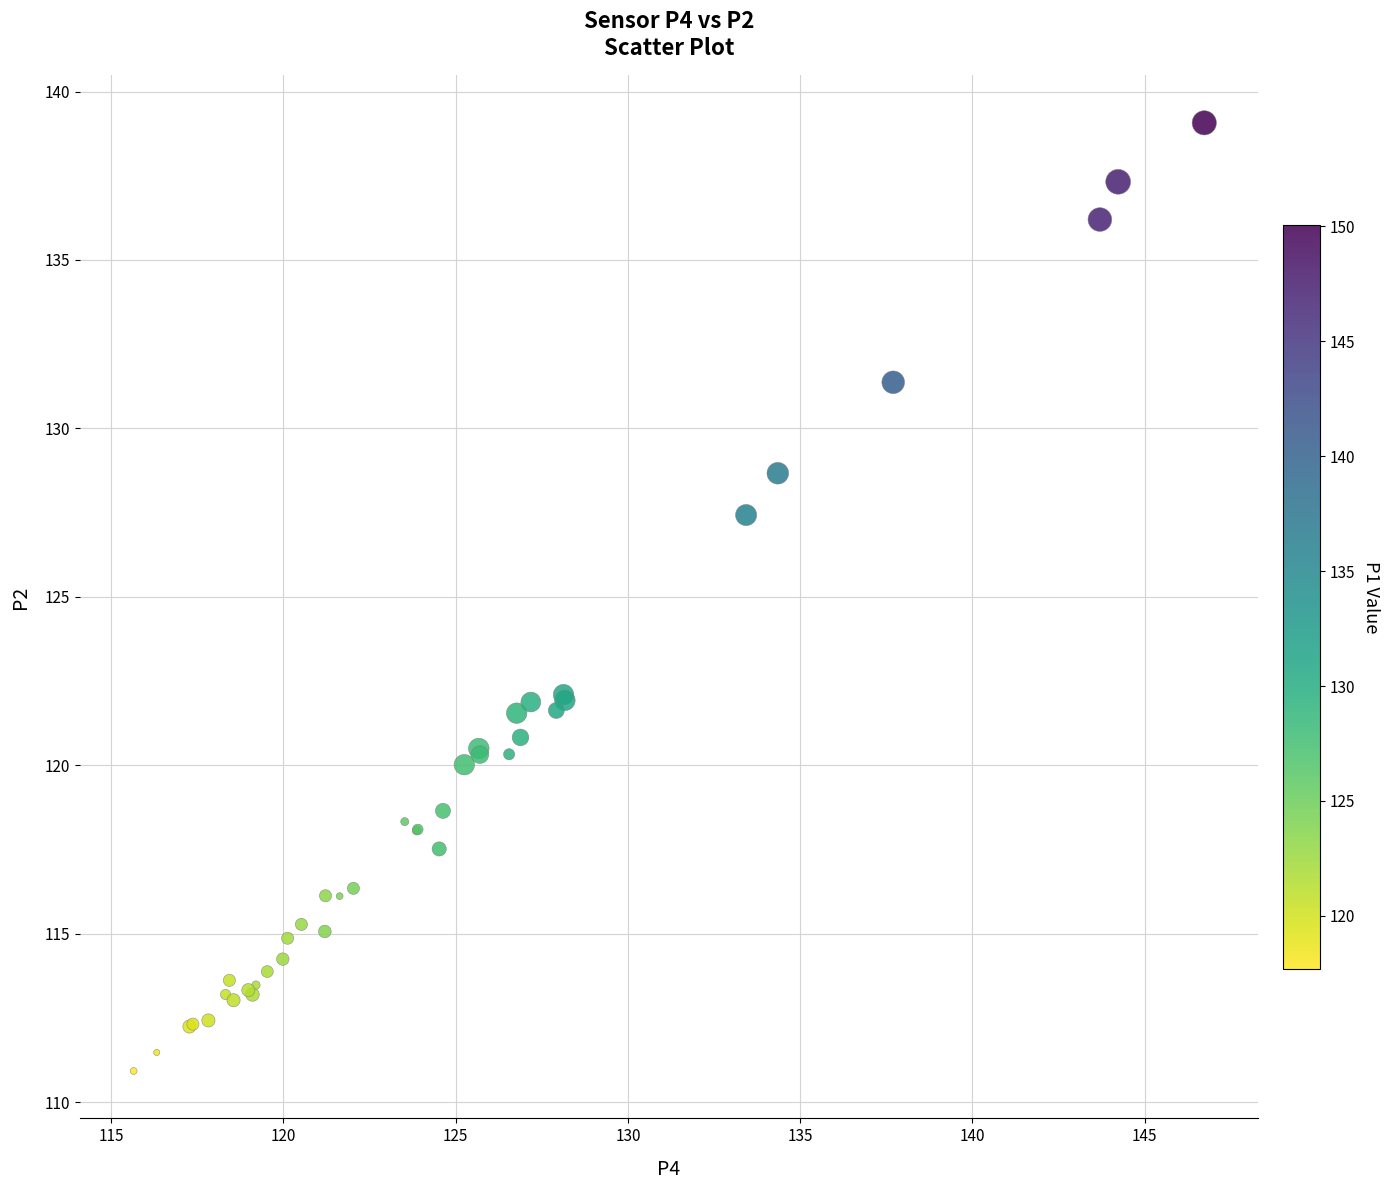

What Y value in the scatter plot is closest to 125?

127.4